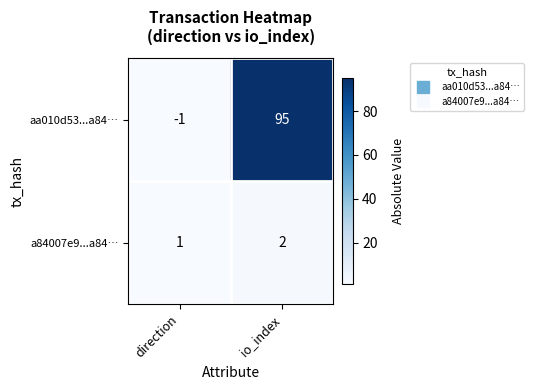

At how many categories does at least one series exceed 17?

1